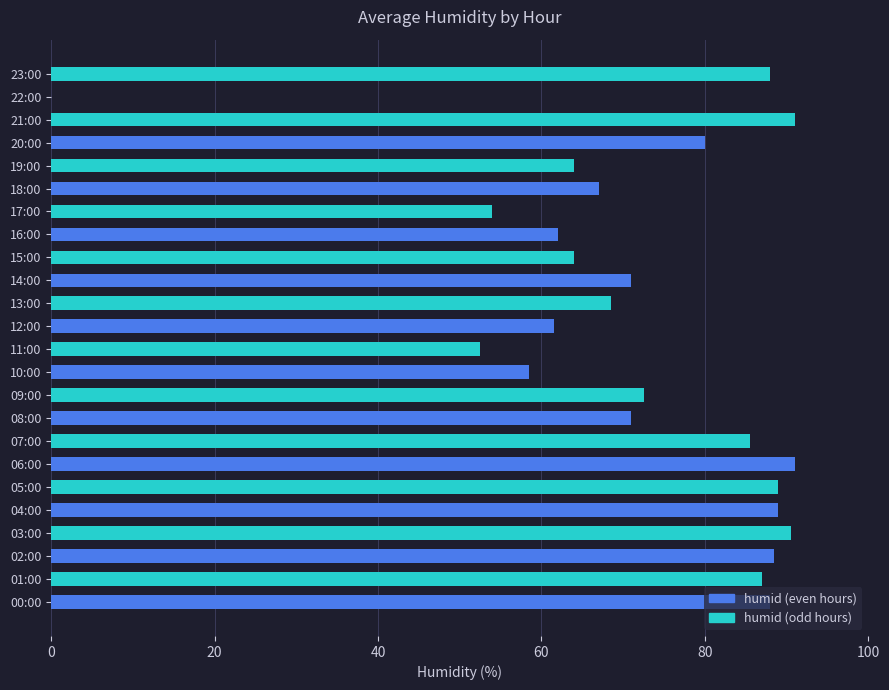

What is the maximum value for humid (even hours)?

91.0